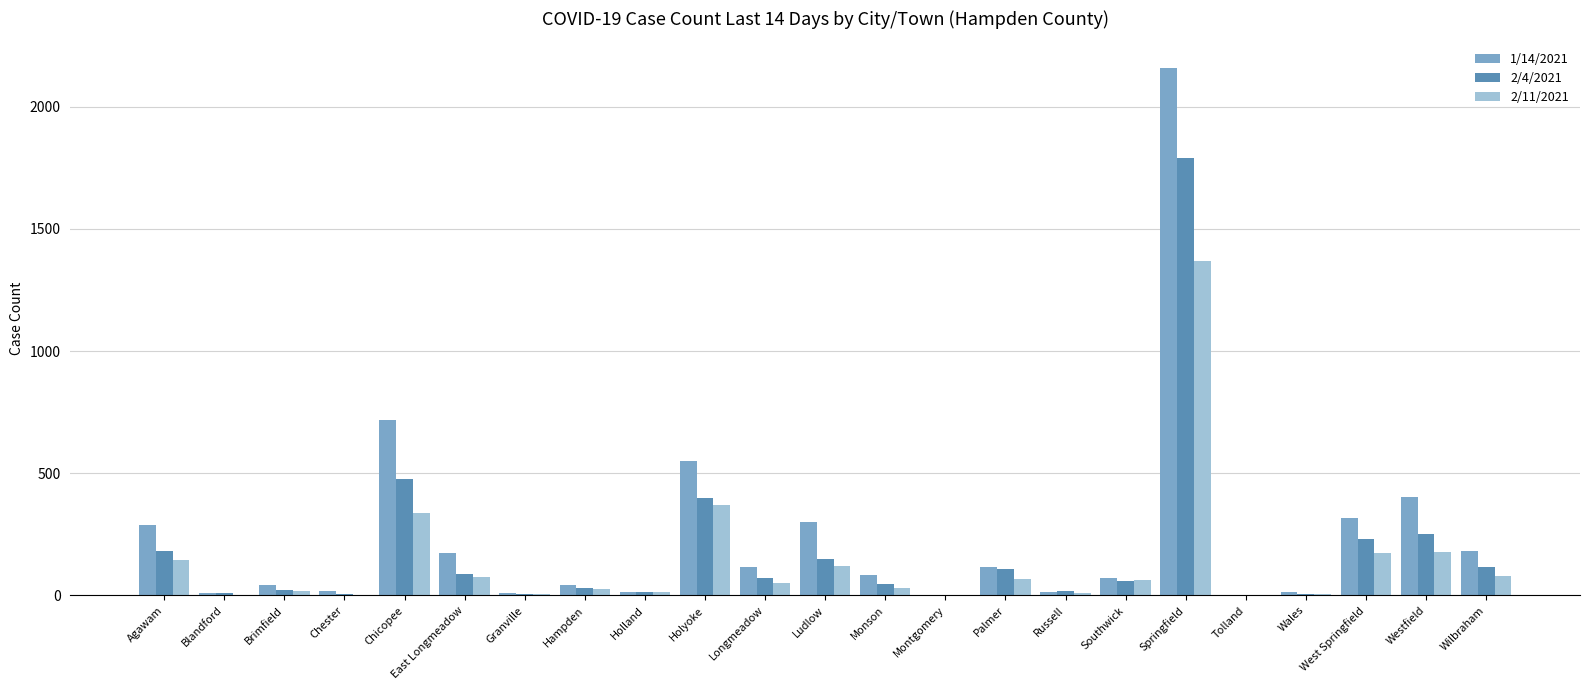

What is the difference between the 2/11/2021 values at Montgomery and Brimfield?

20